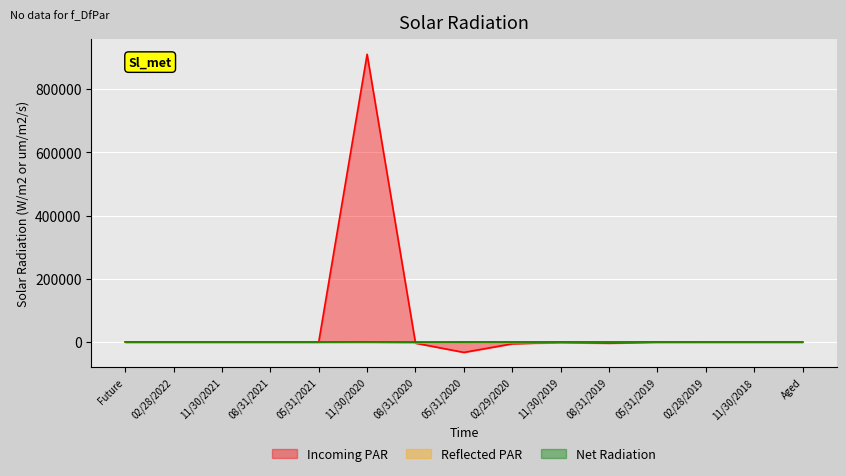

What is the label of the 1st point from the right?

Aged